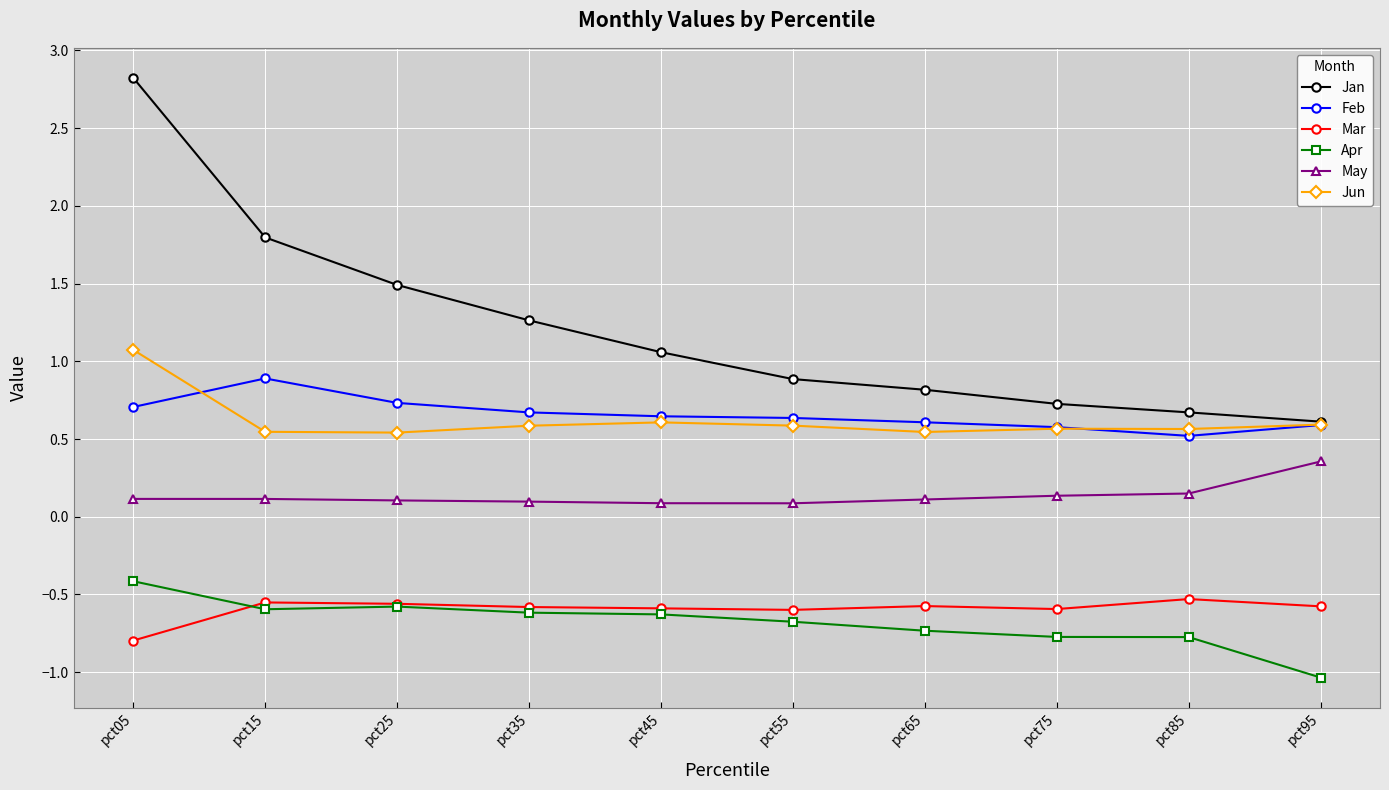

The value of Mar at pct75 is -0.2. True or false?

False